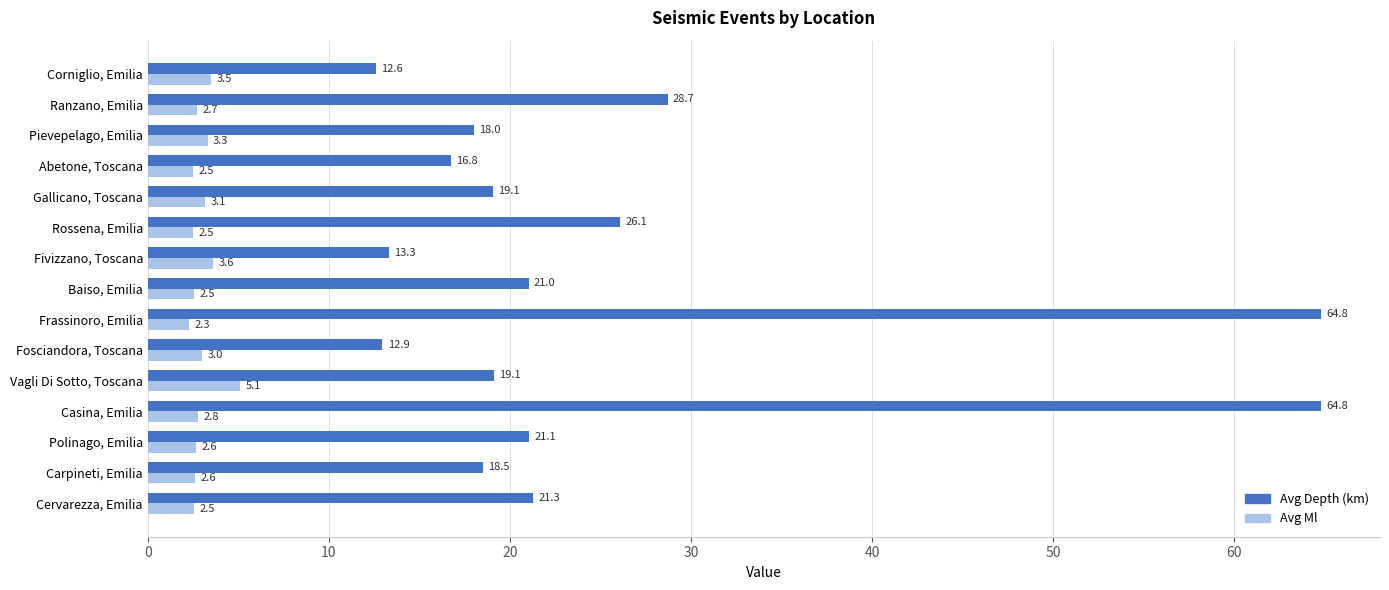

What is the maximum value shown in the chart?

64.8